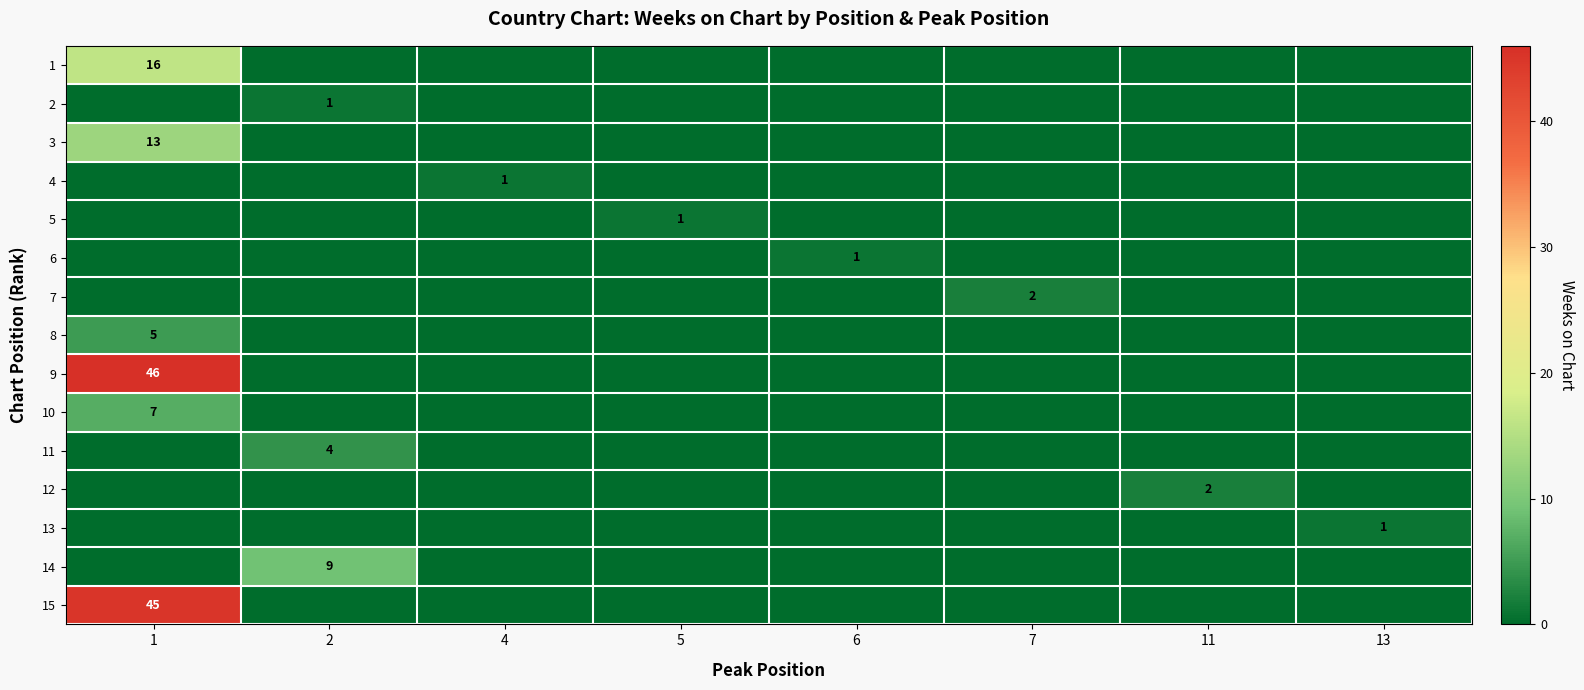

Which has a higher value, 2 or 13?

2